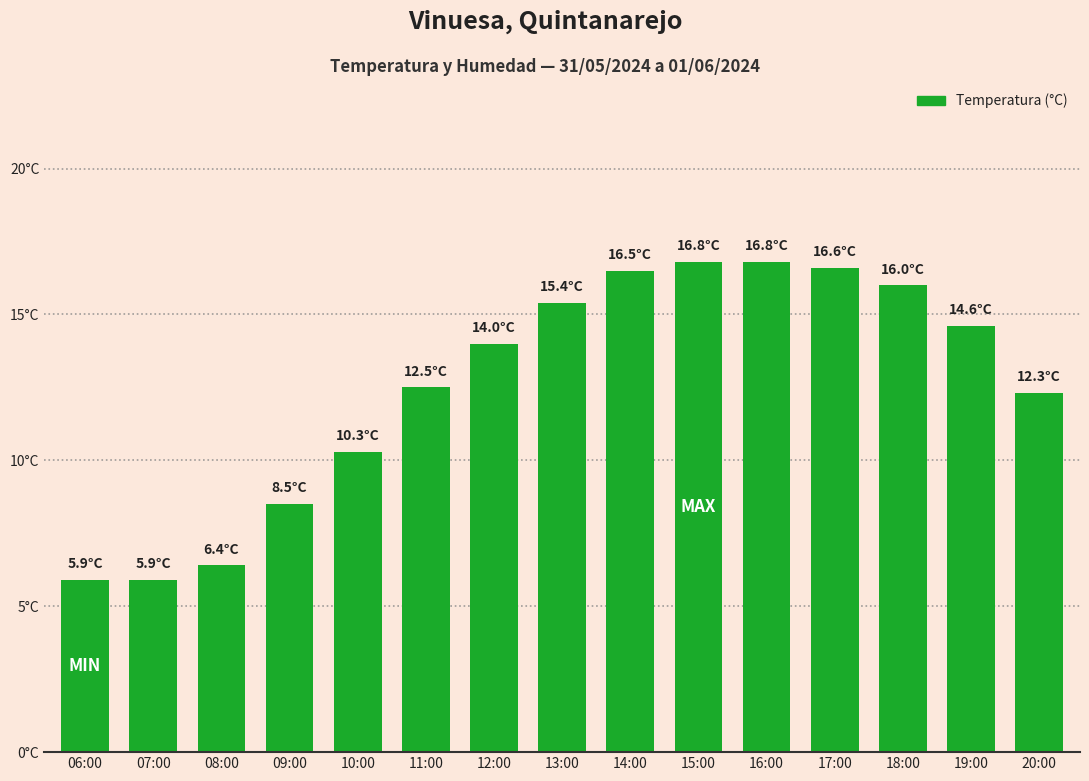

Are the bars horizontal?

No